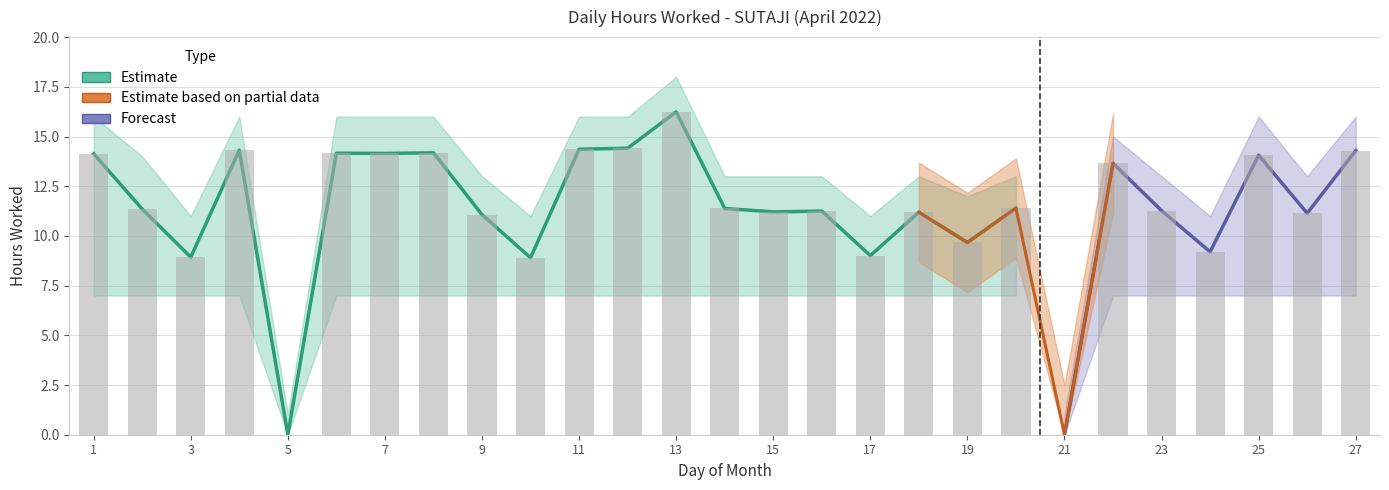

Where does the Upper Band series first go above 13?

1